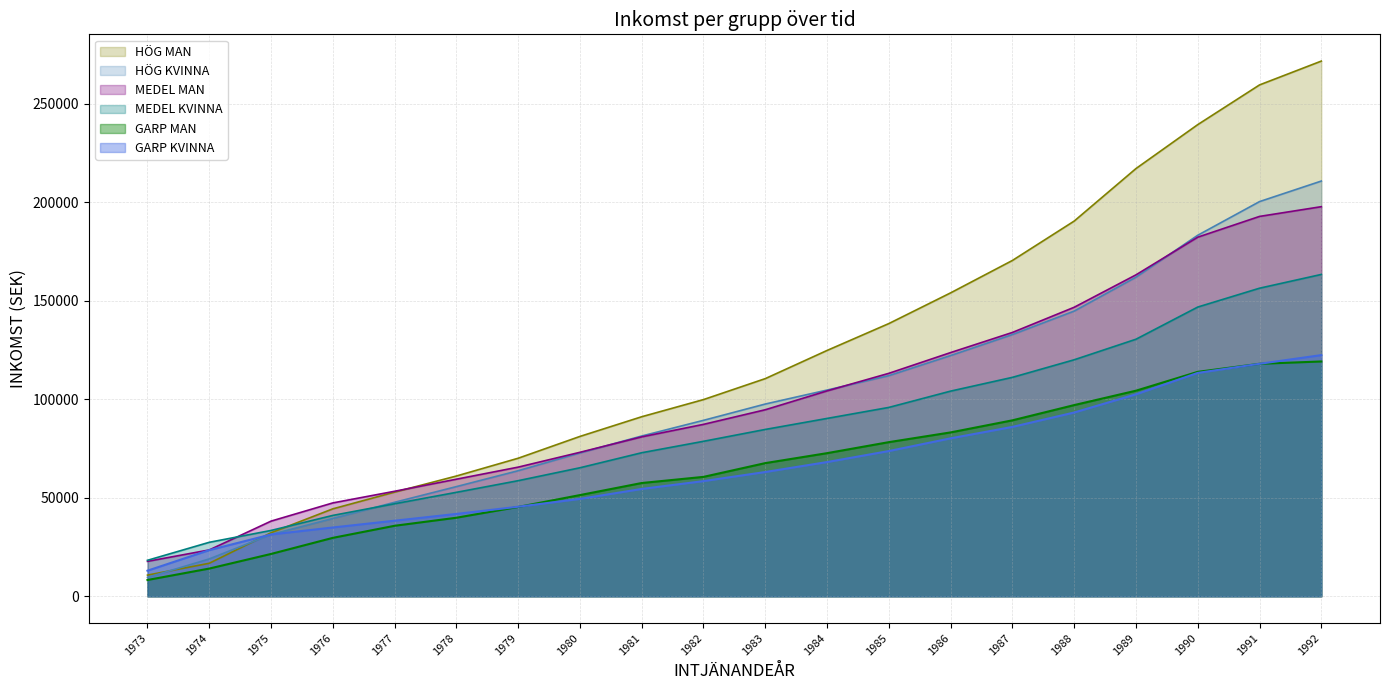

Reading left to right, extract all data points from this chart.

GARP KVINNA: 1973=13010.8	1974=23440.9	1975=31397.8	1976=34946.2	1977=38387.1	1978=41828.0	1979=45483.9	1980=49462.4	1981=54516.1	1982=58494.6	1983=63118.3	1984=68172.0	1985=73763.4	1986=80215.1	1987=86021.5	1988=93333.3	1989=102580.6	1990=113440.9	1991=118064.5	1992=122473.1
GARP MAN: 1973=8279.6	1974=14086.0	1975=21505.4	1976=29677.4	1977=35806.5	1978=39892.5	1979=45376.3	1980=51397.8	1981=57526.9	1982=60645.2	1983=67634.4	1984=72688.2	1985=78279.6	1986=83225.8	1987=89354.8	1988=97096.8	1989=104408.6	1990=113978.5	1991=118064.5	1992=119247.3
MEDEL KVINNA: 1973=18279.6	1974=27419.4	1975=33440.9	1976=41075.3	1977=46989.2	1978=52795.7	1979=58709.7	1980=65268.8	1981=72903.2	1982=78709.7	1983=84731.2	1984=90322.6	1985=95914.0	1986=104193.5	1987=111182.8	1988=120107.5	1989=130537.6	1990=146881.7	1991=156451.6	1992=163440.9
MEDEL MAN: 1973=17741.9	1974=23548.4	1975=38172.0	1976=47419.4	1977=53333.3	1978=59462.4	1979=65591.4	1980=73118.3	1981=80967.7	1982=87311.8	1983=94731.2	1984=104301.1	1985=113225.8	1986=123763.4	1987=133978.5	1988=146774.2	1989=163225.8	1990=182365.6	1991=192903.2	1992=197849.5
HÖG KVINNA: 1973=9569.9	1974=18978.5	1975=31397.8	1976=39516.1	1977=47741.9	1978=55698.9	1979=63763.4	1980=72795.7	1981=81397.8	1982=89354.8	1983=97634.4	1984=104731.2	1985=112043.0	1986=122258.1	1987=132903.2	1988=144838.7	1989=162043.0	1990=183333.3	1991=200430.1	1992=210860.2
HÖG MAN: 1973=10752.7	1974=16774.2	1975=32258.1	1976=44408.6	1977=52903.2	1978=61075.3	1979=70107.5	1980=81182.8	1981=91182.8	1982=99892.5	1983=110537.6	1984=124838.7	1985=138494.6	1986=154086.0	1987=170537.6	1988=190537.6	1989=217204.3	1990=239516.1	1991=259677.4	1992=271774.2